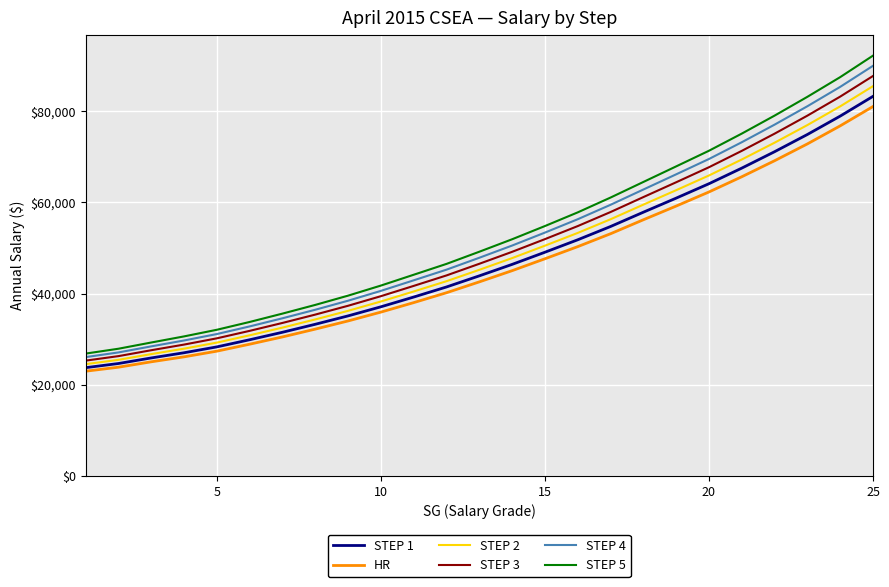

Does the chart display data point markers on the line(s)?

No